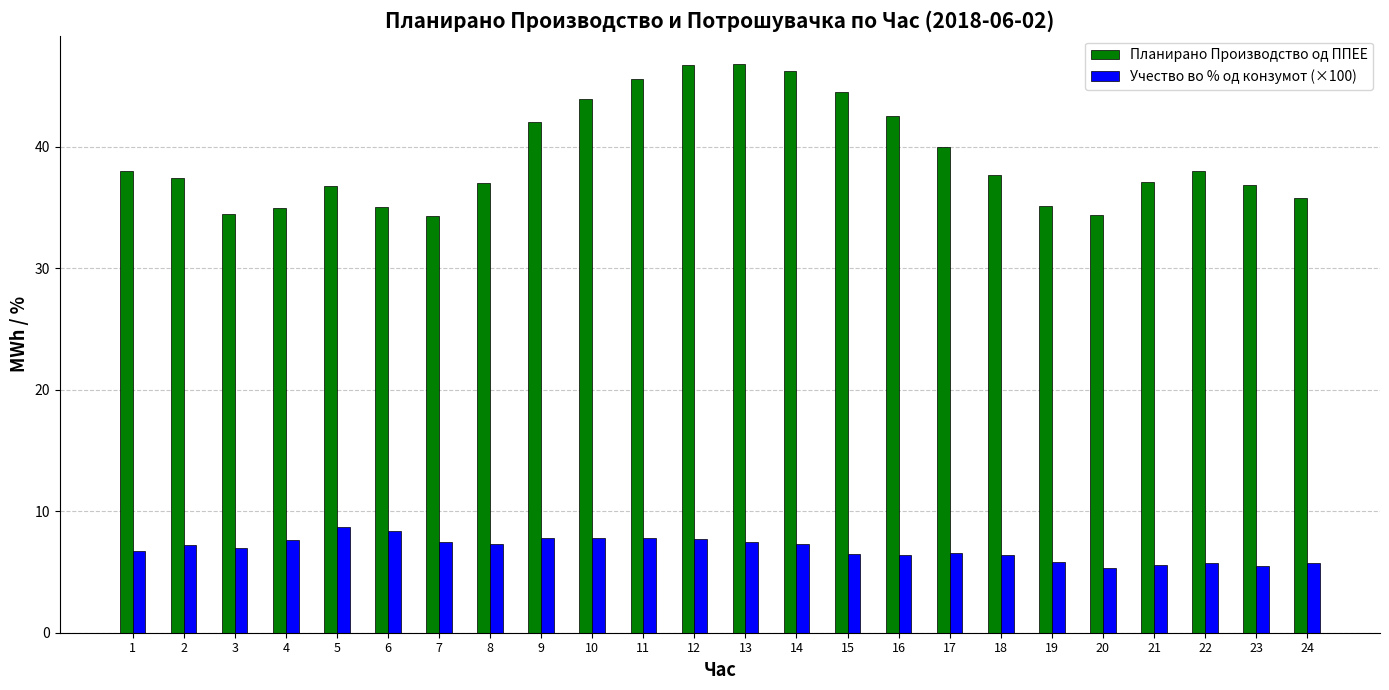

True or false: Учество во % од конзумот (×100) has a value of 1.8 at 24.

False